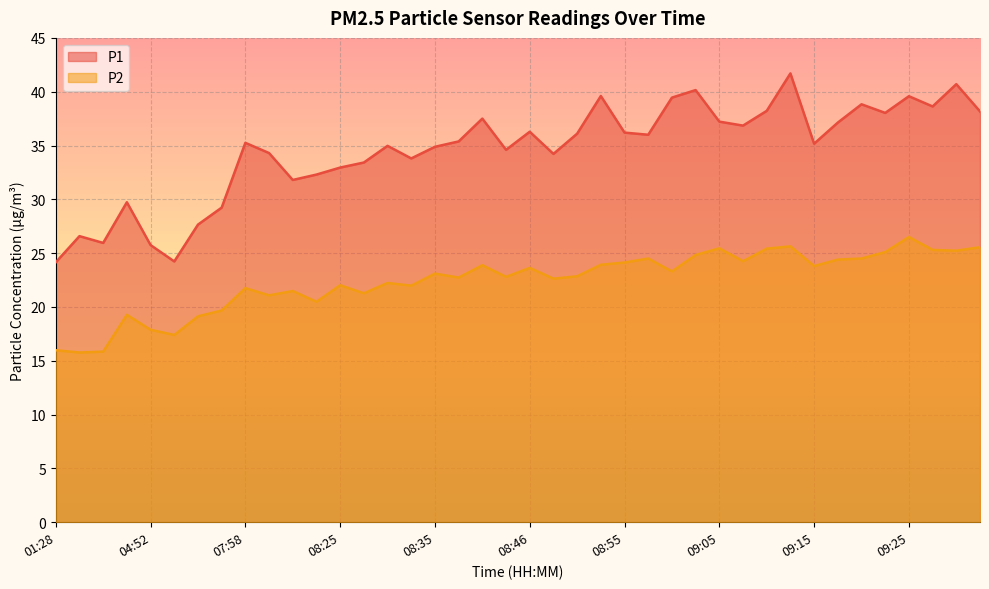

How many lines are shown in the chart?

2